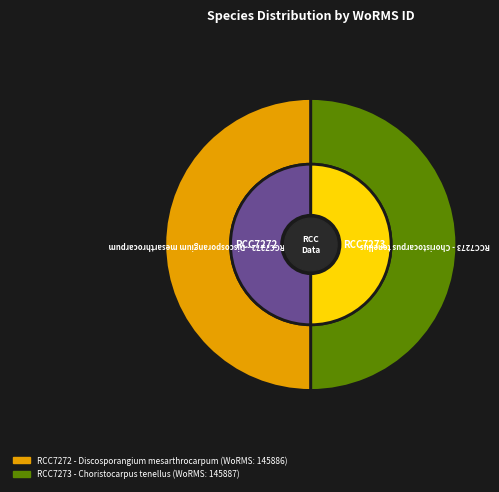

What percentage is the RCC7272 - Discosporangium mesarthrocarpum slice, to the nearest percent?

50%